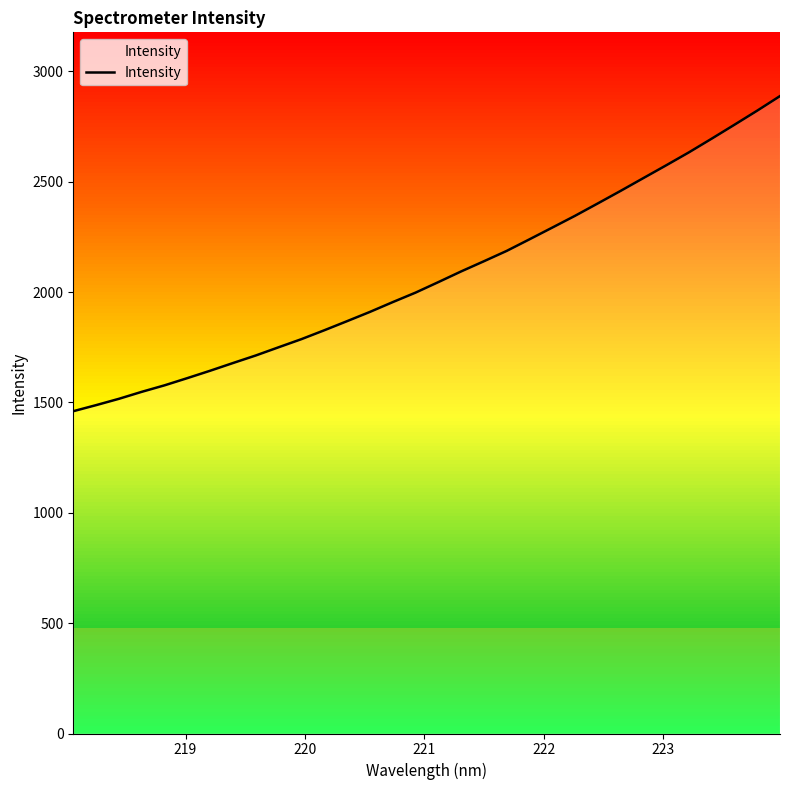

What is the greatest value displayed?

2888.5